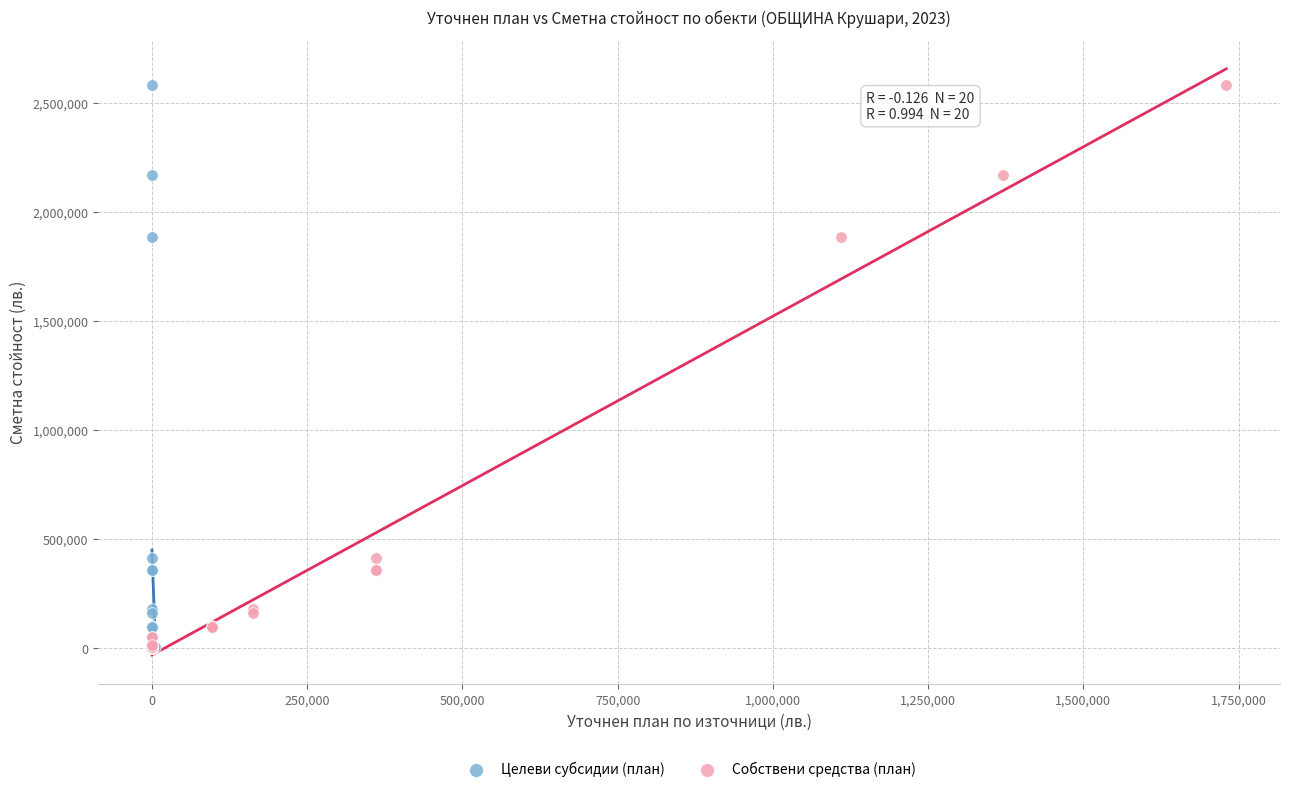

What are all the series names shown in the legend?

Целеви субсидии (план), Собствени средства (план)